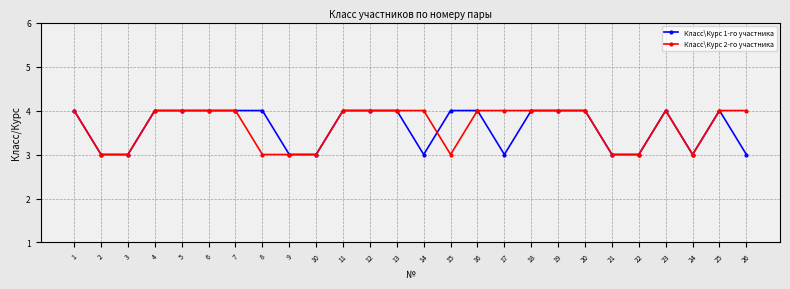

What is the total value across all series at 25?

8